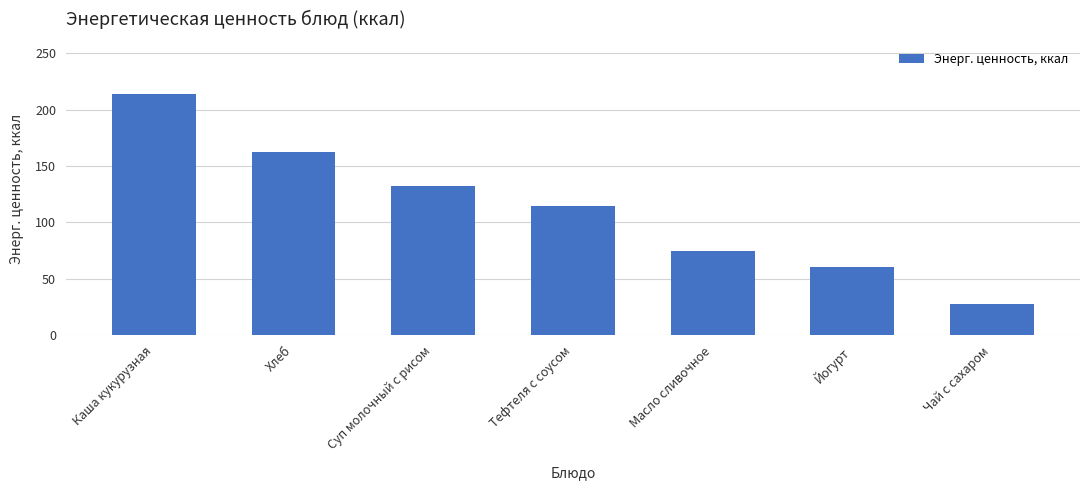

How many categories are shown in the chart?

7